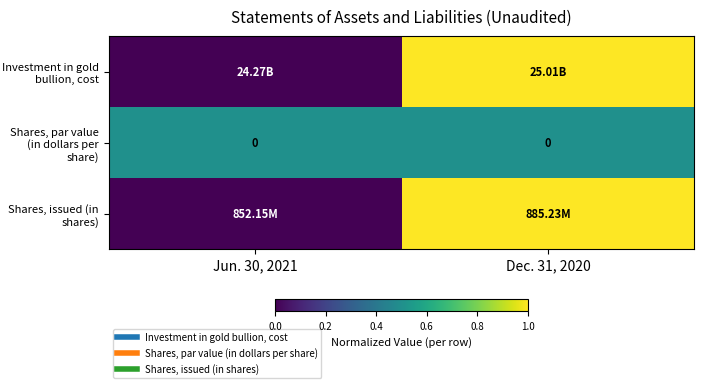

Count the number of data series in this chart.

3